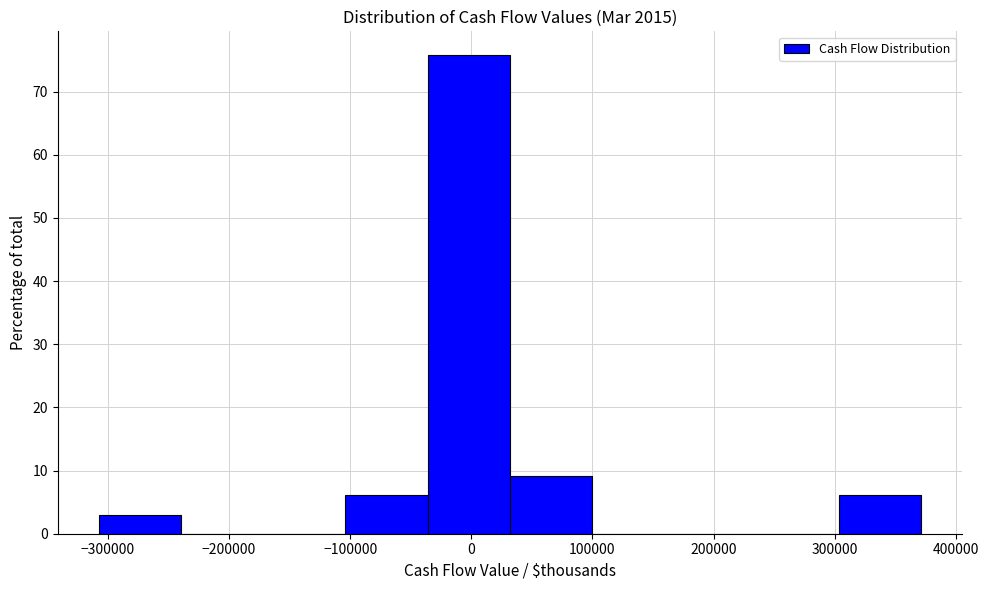

Over which range of the x-axis is the bar tallest?

-40000 to 30000